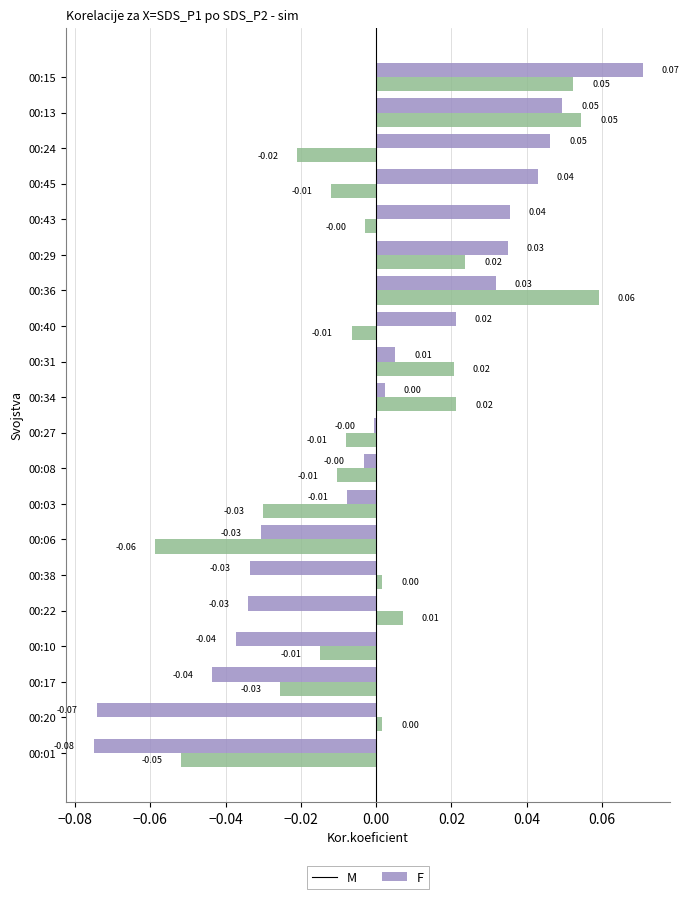

At which category is the sum across all series the highest?

00:15